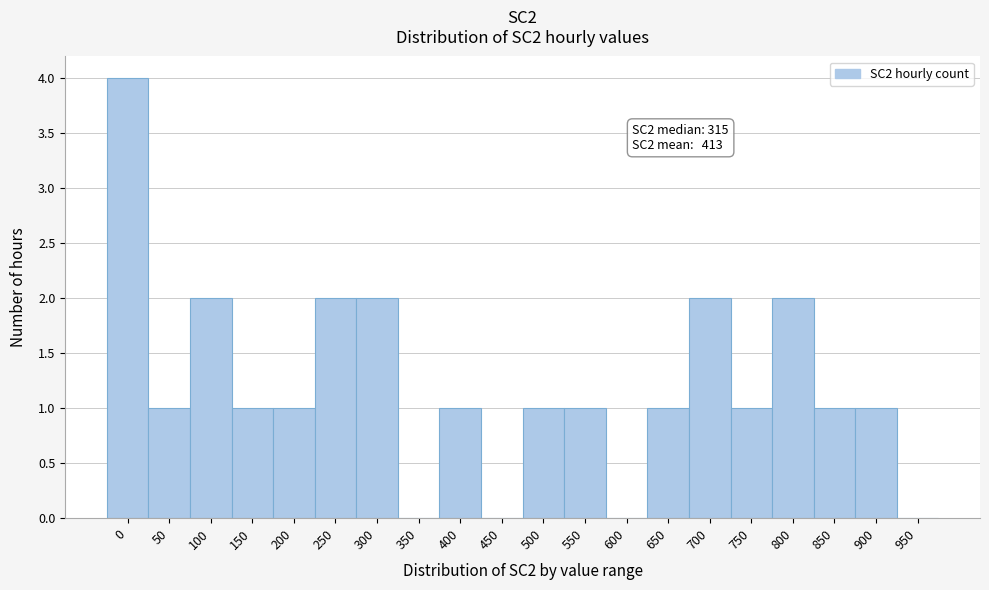

Reading left to right, extract all data points from this chart.

0=4	50=1	100=2	150=1	200=1	250=2	300=2	350=0	400=1	450=0	500=1	550=1	600=0	650=1	700=2	750=1	800=2	850=1	900=1	950=0